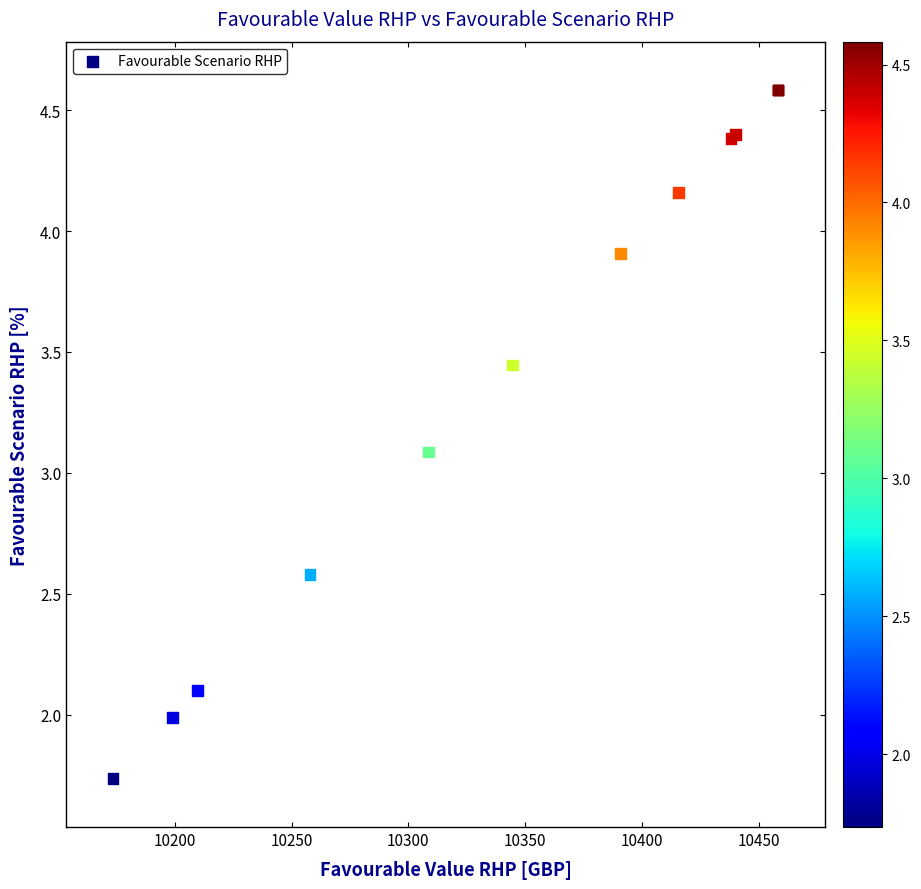

What Y value in the scatter plot is closest to 3?

3.1